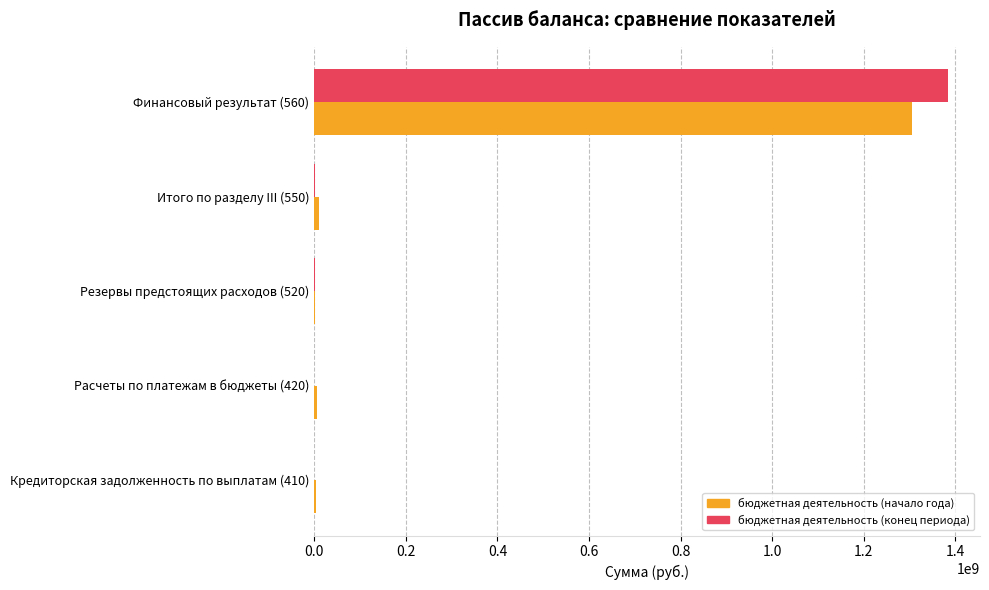

What are all the series names shown in the legend?

бюджетная деятельность (начало года), бюджетная деятельность (конец периода)